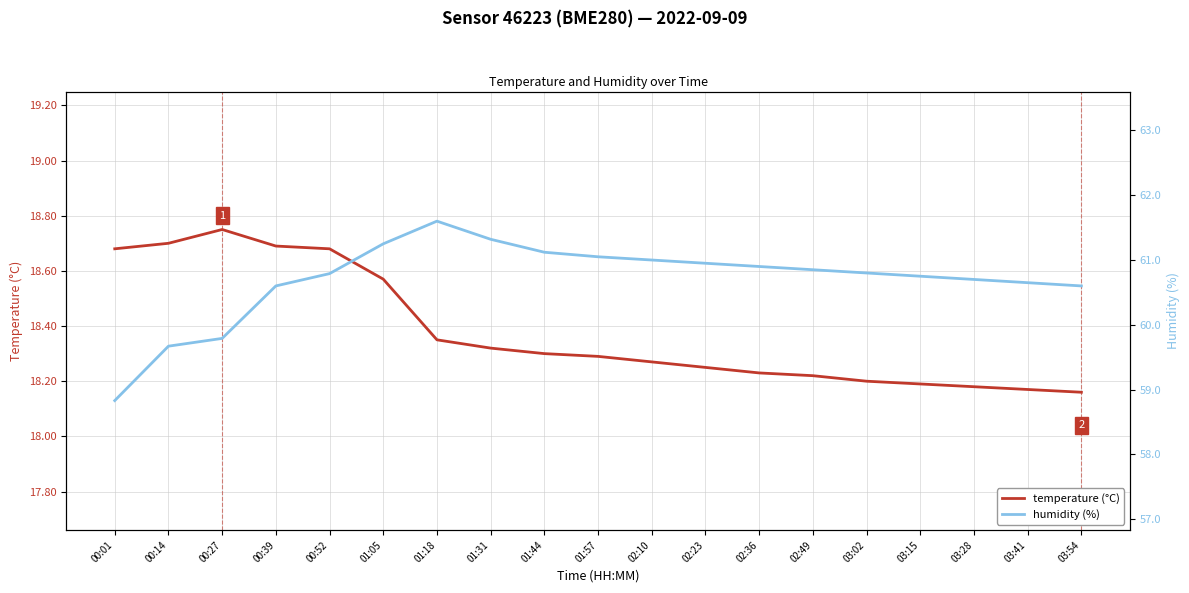

Does the chart have visible grid lines?

Yes